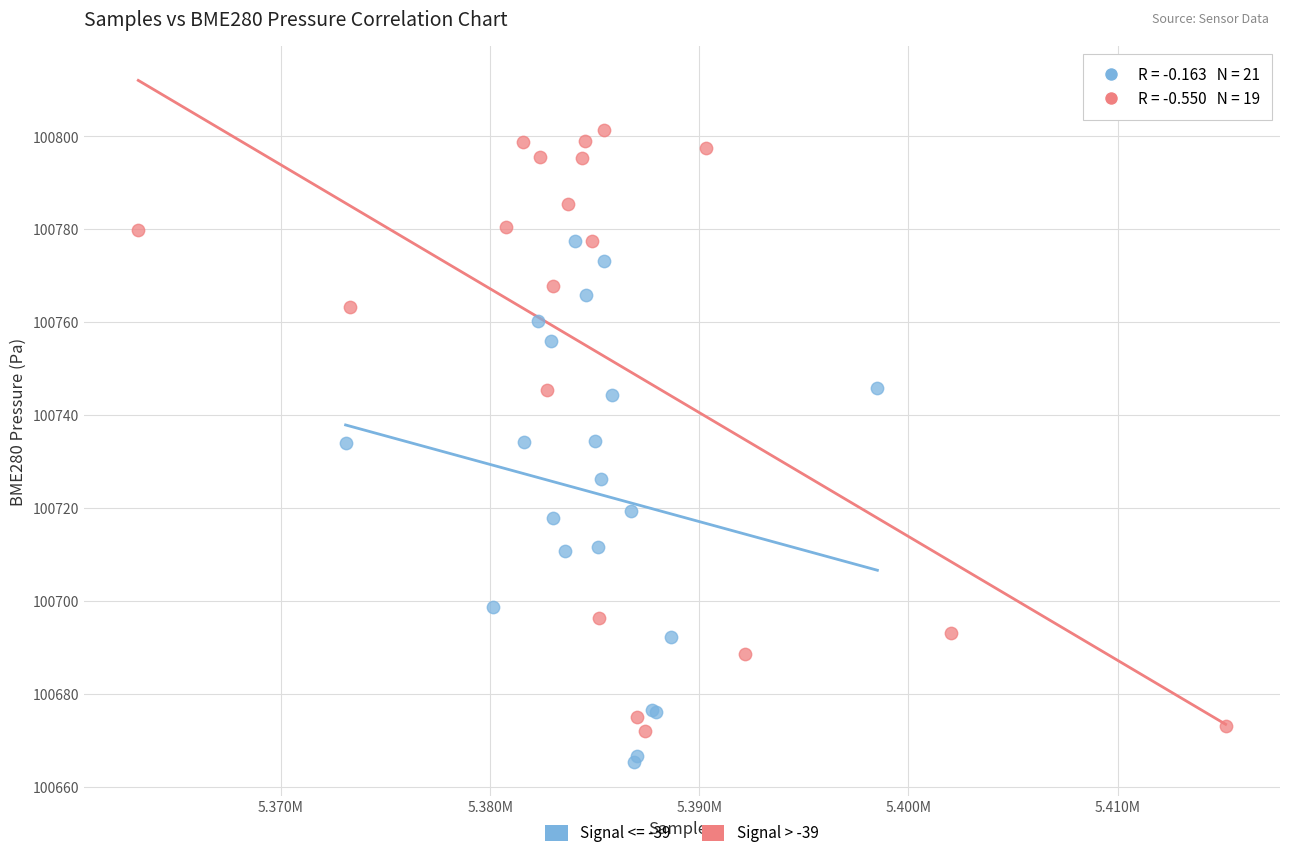

Which series reaches the minimum Y coordinate?

Signal <= -39